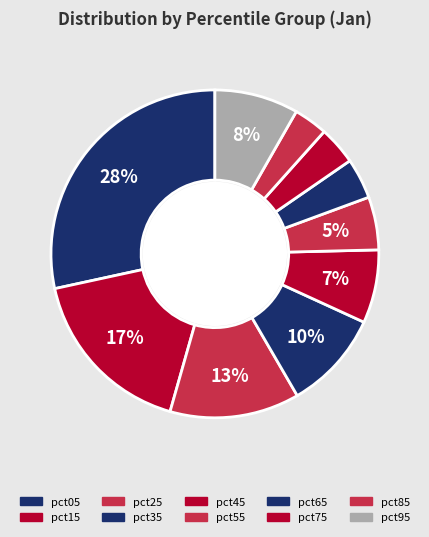

Is there a majority slice in this chart?

No